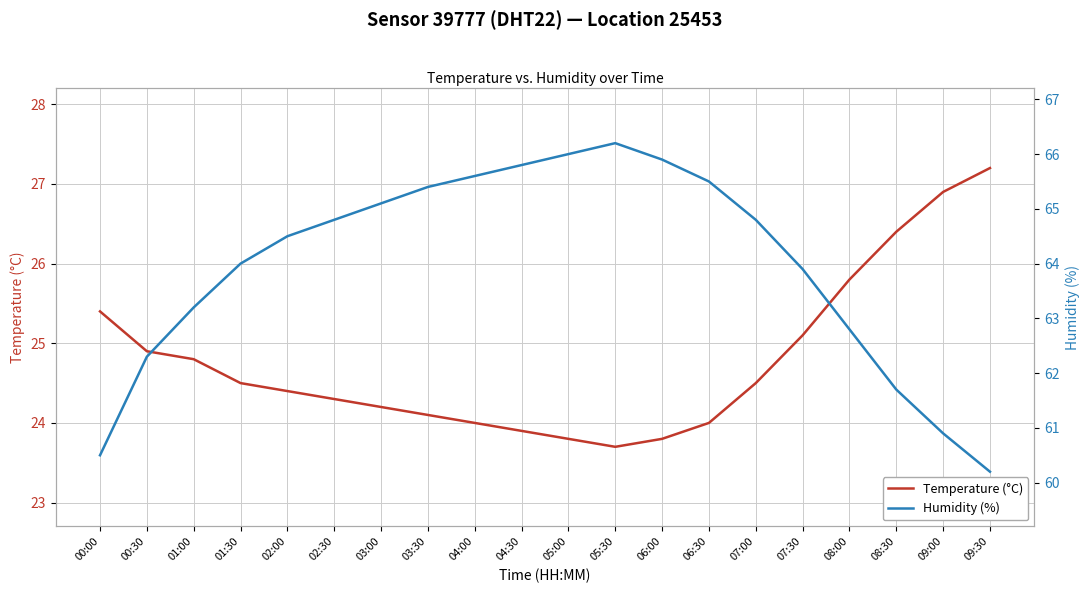

True or false: Humidity (%) has more than 2 interior local peaks.

False